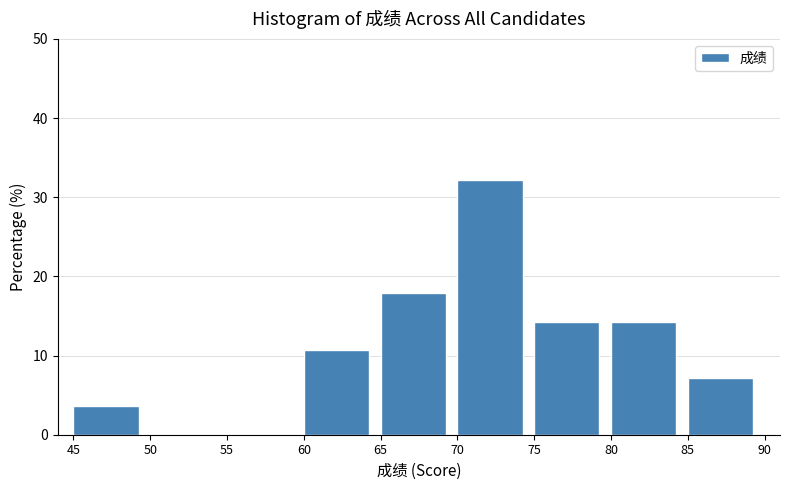

What is the height of the bar covering 60 to 65 on the x-axis? The values are not printed on the chart, so give them approximately, as read against the axis.

11